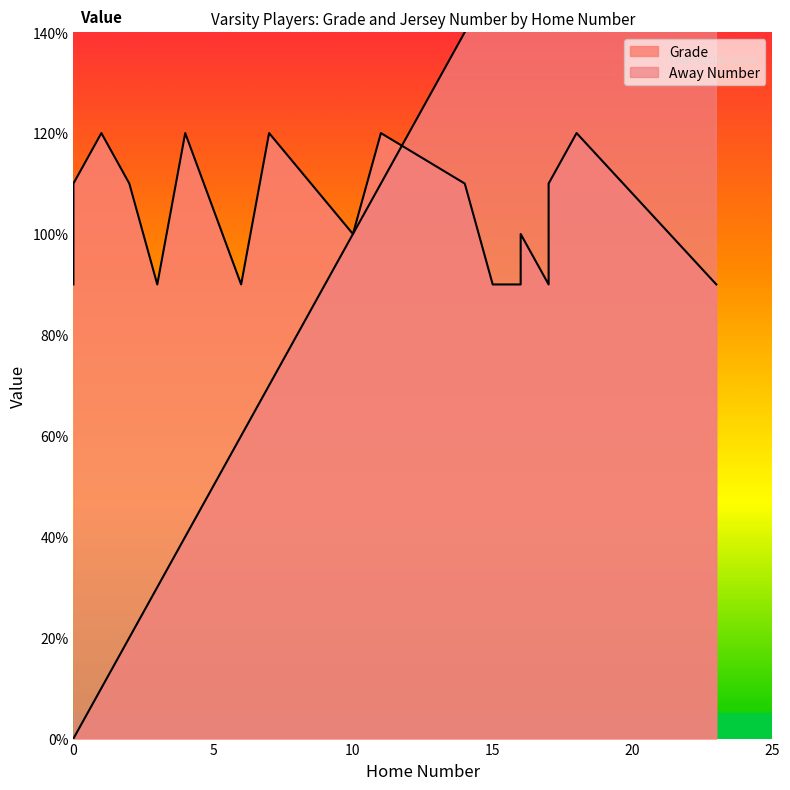

True or false: the data has more than 0 interior local peaks.

False